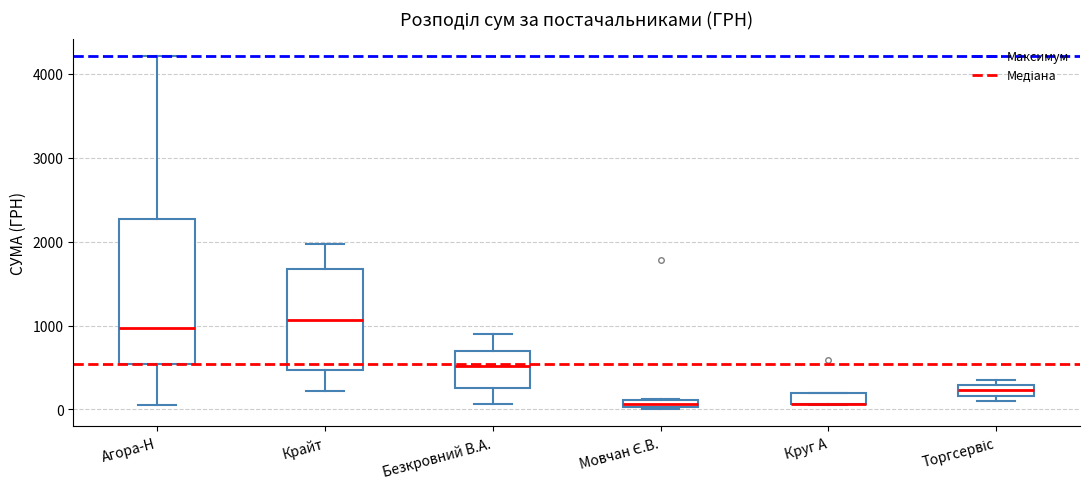

Where is the upper edge of the box for Круг А on the y-axis? The values are not printed on the chart, so give them approximately, as read against the axis.

200